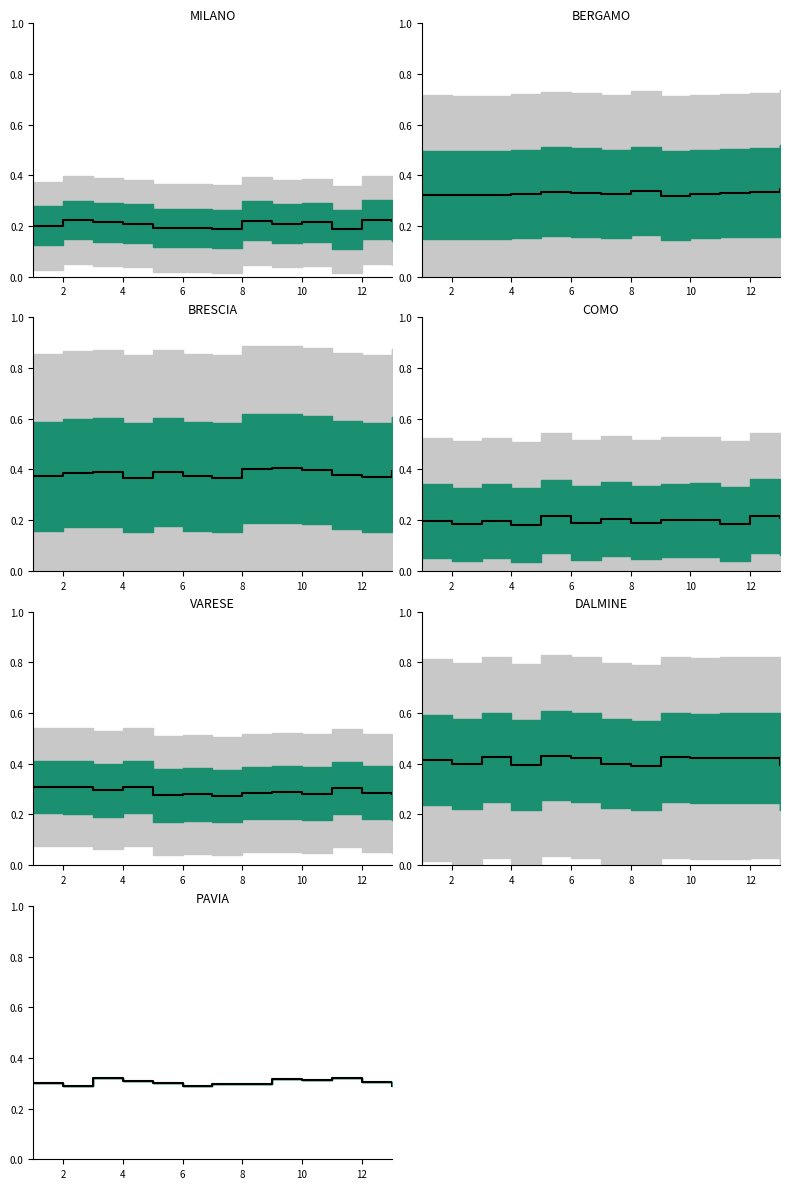

What is the sum of the values at 10 and 2?

0.6